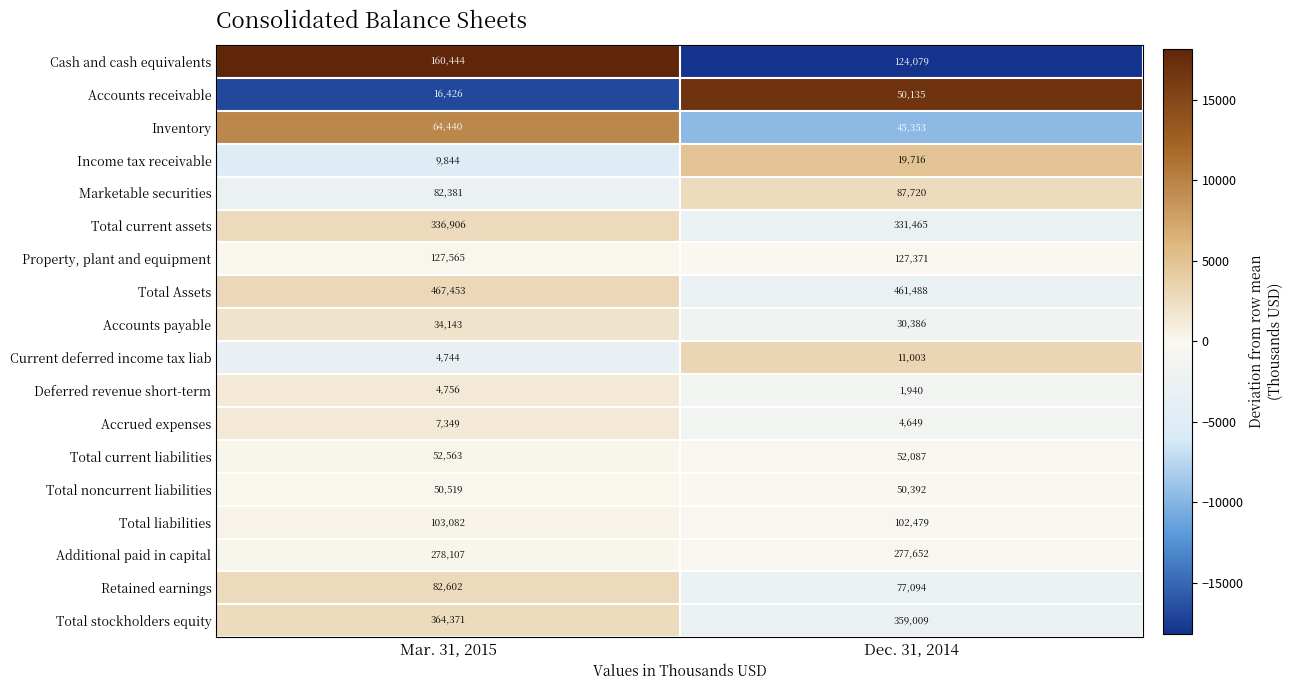

What is the sum of the Total liabilities values at Mar. 31, 2015 and Dec. 31, 2014?

205561